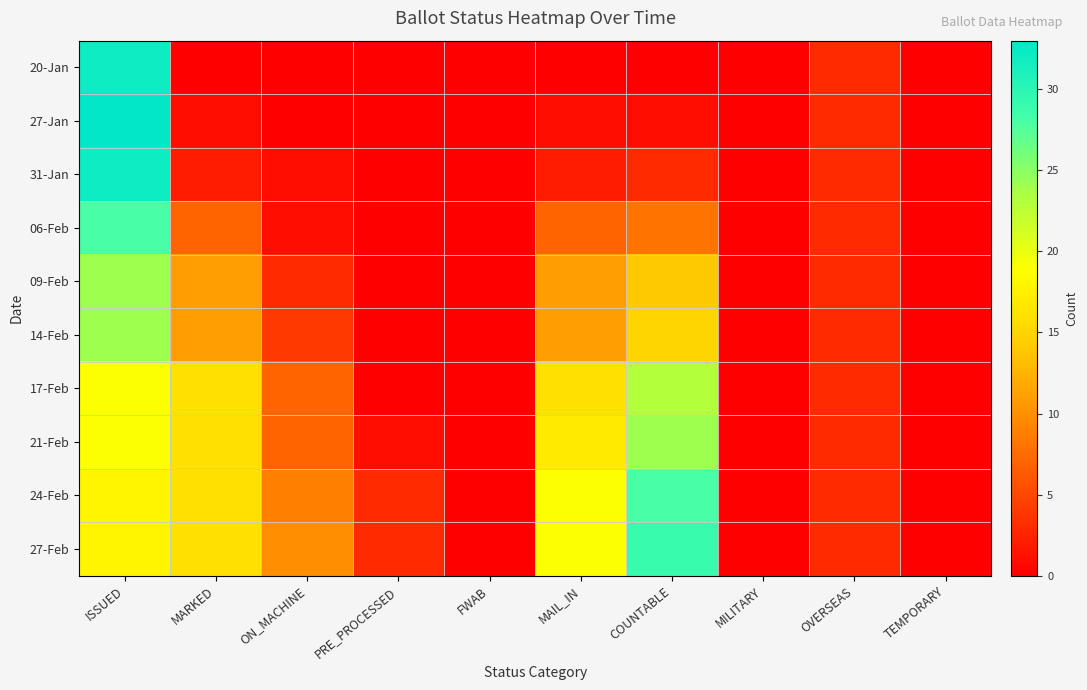

At which category is the sum across all series the highest?

ISSUED